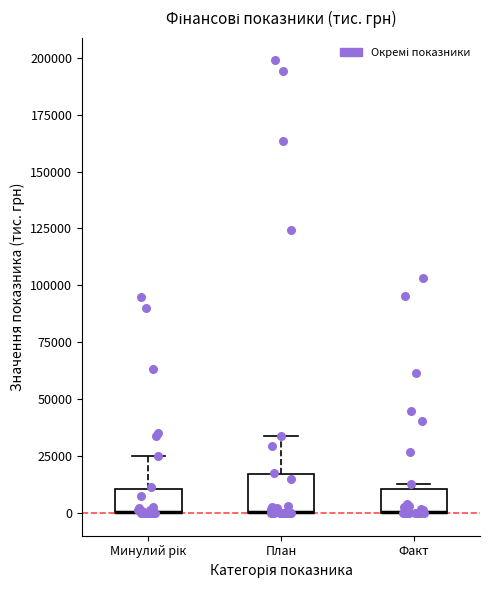

Comparing the boxes themselves (not the whiskers), which one is the tallest?

План